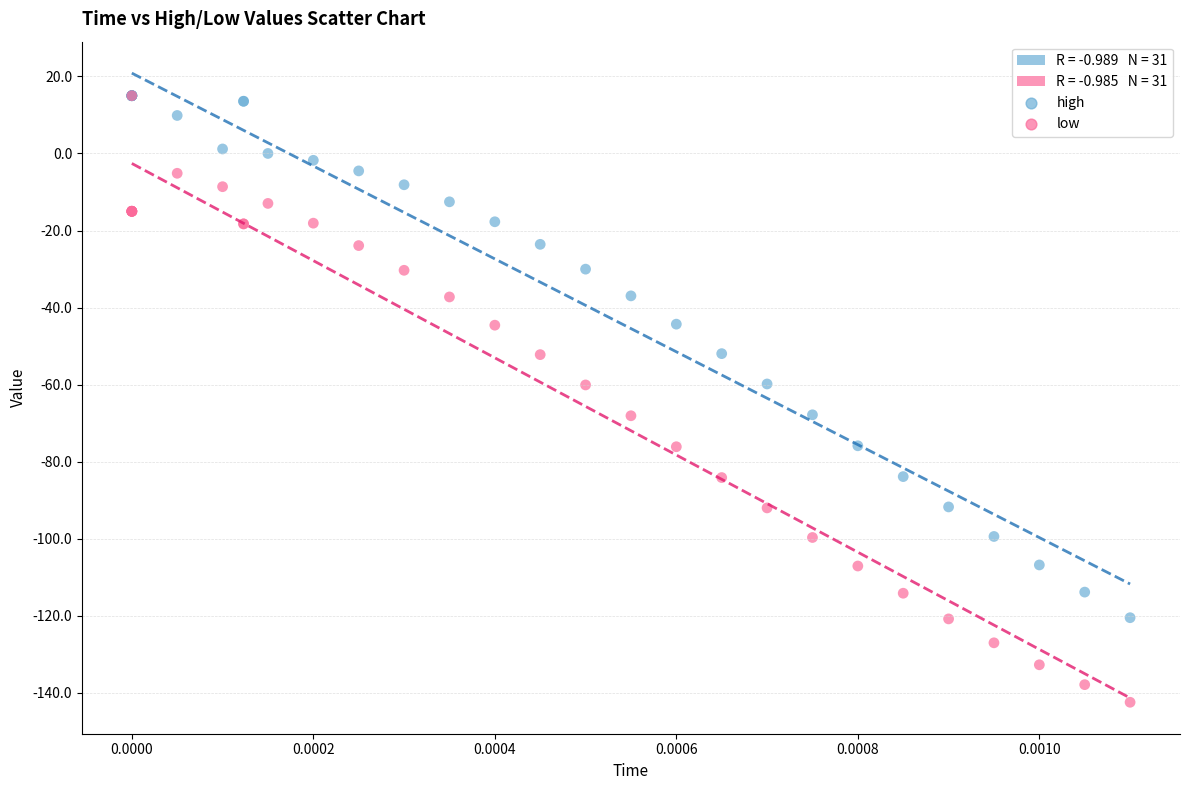

Which series contains the lowest Y value?

low